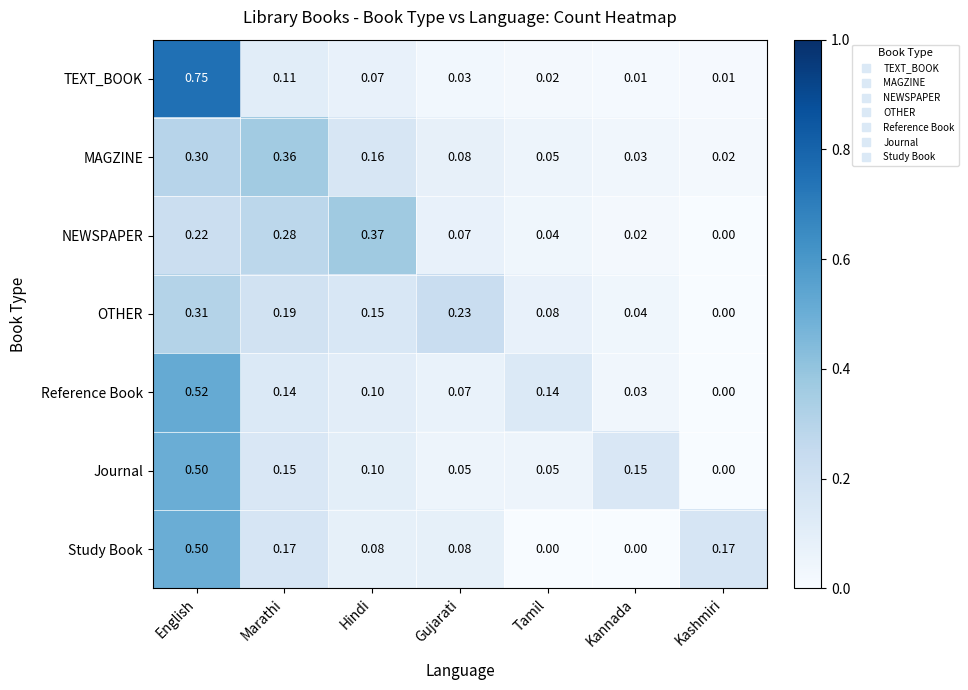

At which category does the chart reach its peak across all series?

English